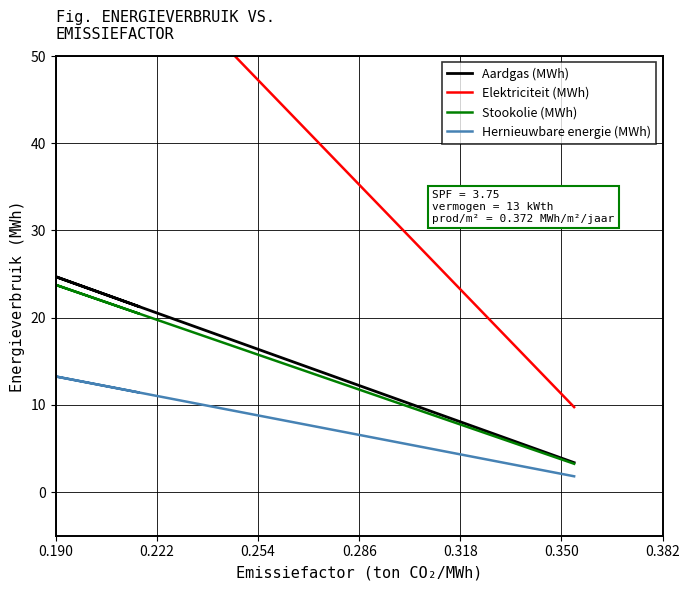

The Hernieuwbare energie (MWh) series shows 5.5 at 0.286. True or false?

False